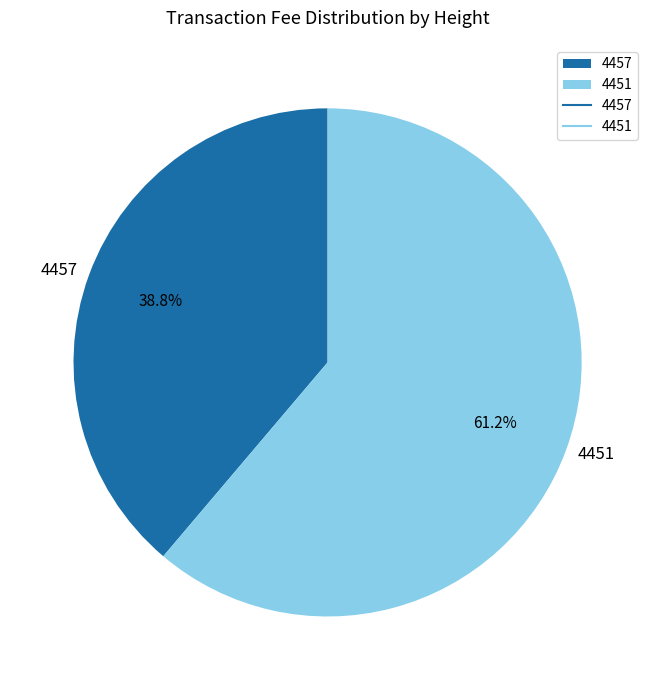

Does 4451 account for over 50% of the chart?

Yes